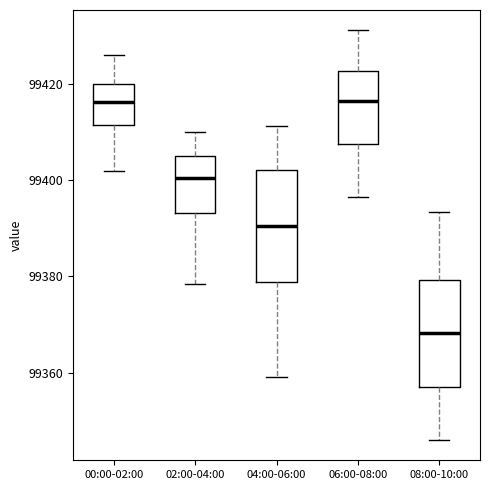

Where is the lower edge of the box for 02:00-04:00 on the y-axis? The values are not printed on the chart, so give them approximately, as read against the axis.

99394